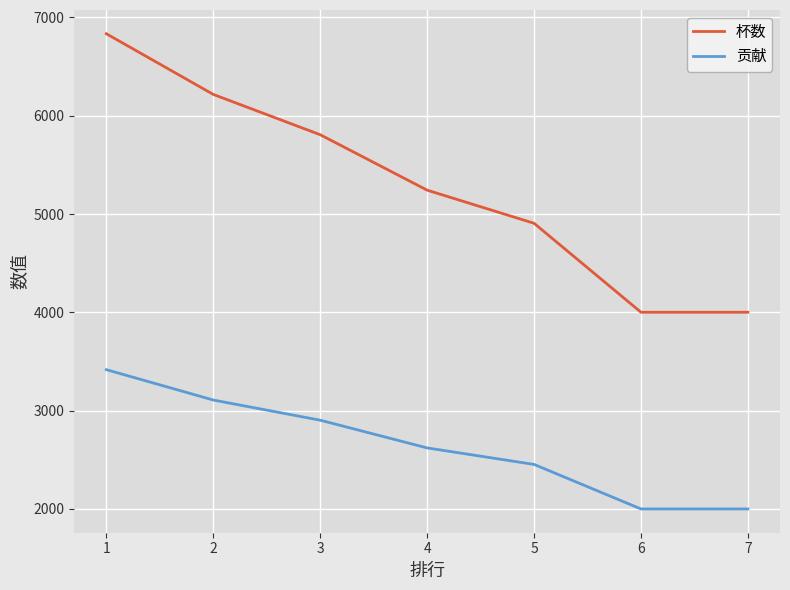

True or false: 贡献 and 杯数 intersect in this chart.

False